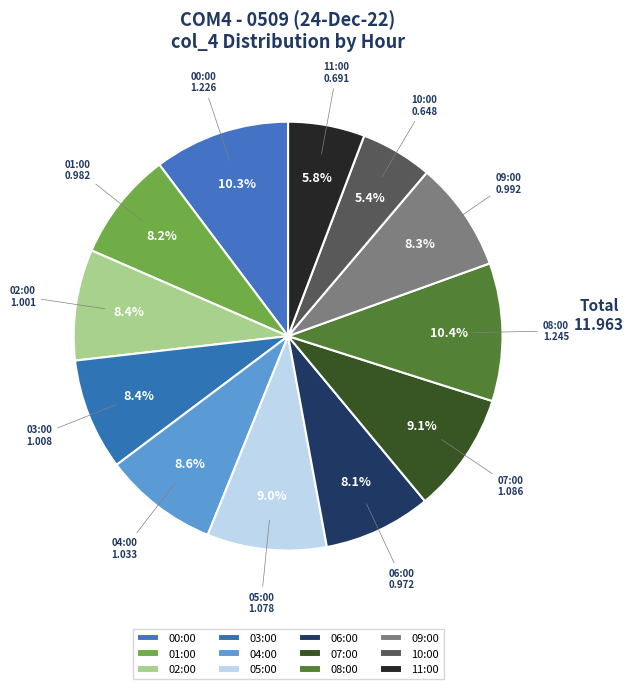

Count the number of slices in the pie.

12